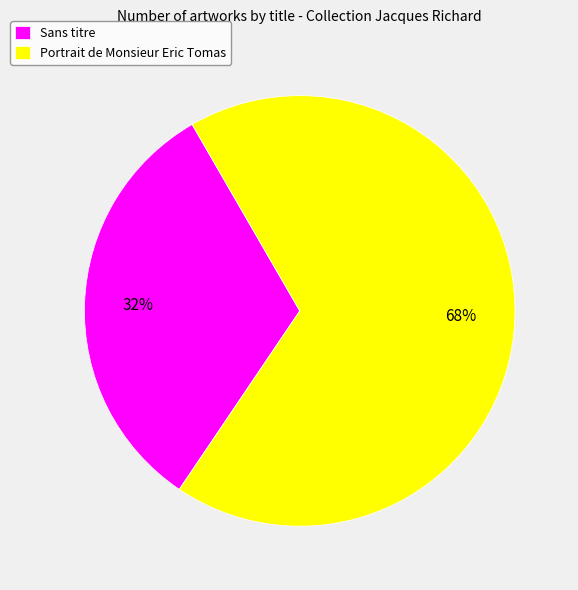

Do Portrait de Monsieur Eric Tomas and Sans titre together represent more than half of the pie?

Yes